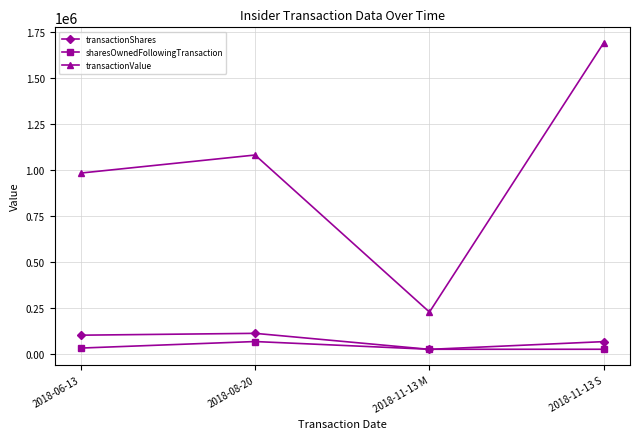

At 2018-08-20, list the series in order from smallest to largest.

sharesOwnedFollowingTransaction, transactionShares, transactionValue